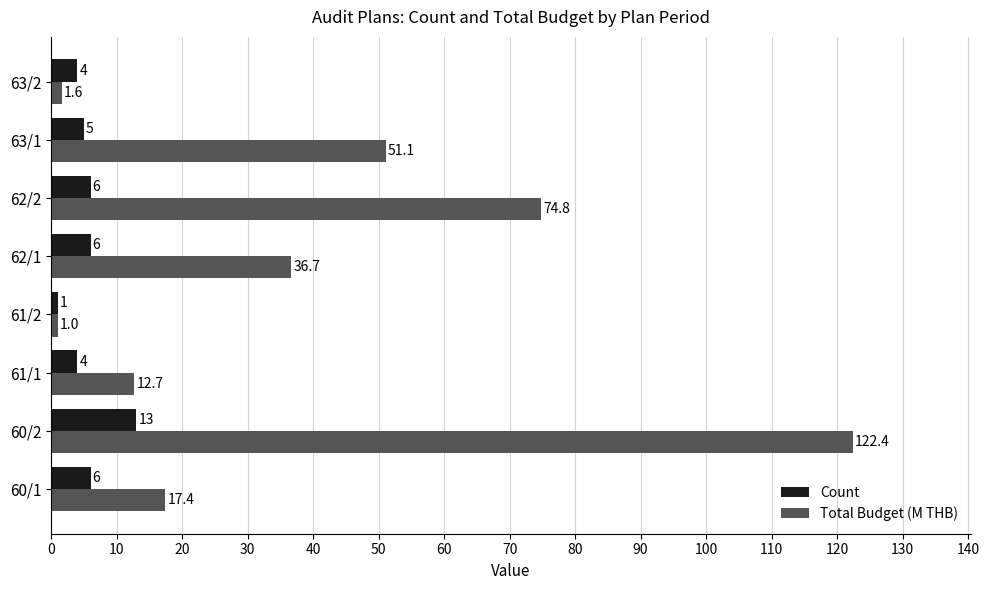

What is the maximum value for Total Budget (M THB)?

122.4